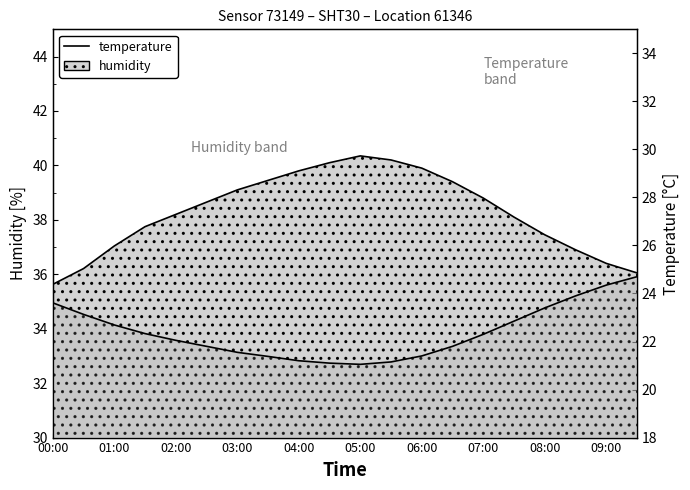

What is the minimum value shown in the chart?

21.1